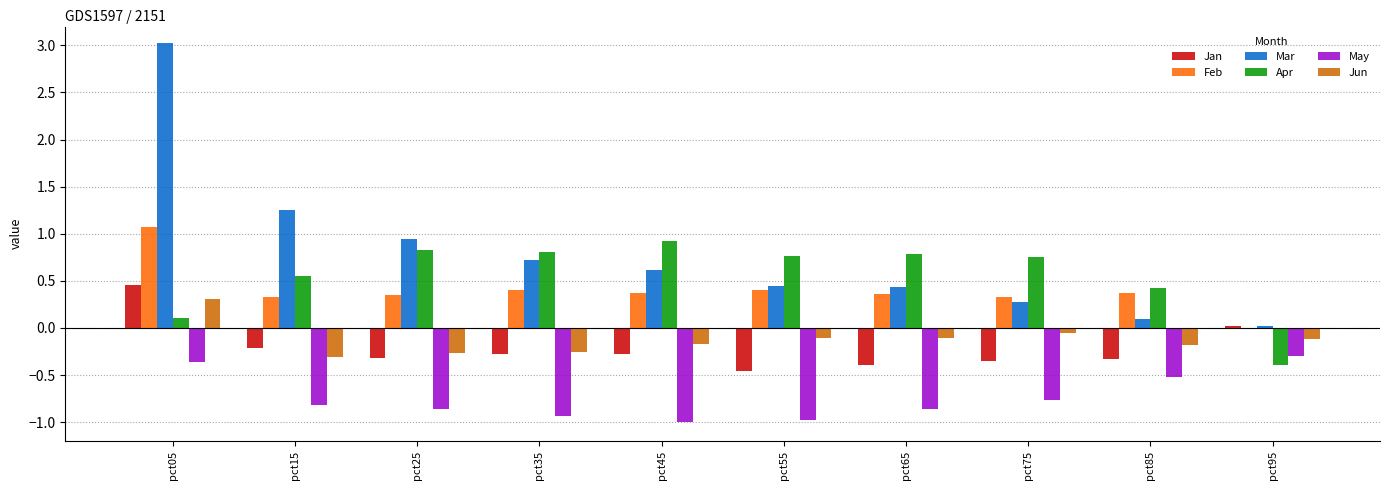

What are all the series names shown in the legend?

Jan, Feb, Mar, Apr, May, Jun